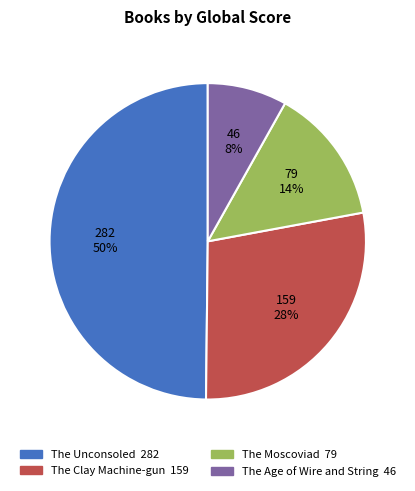

How many segments does this pie chart have?

4